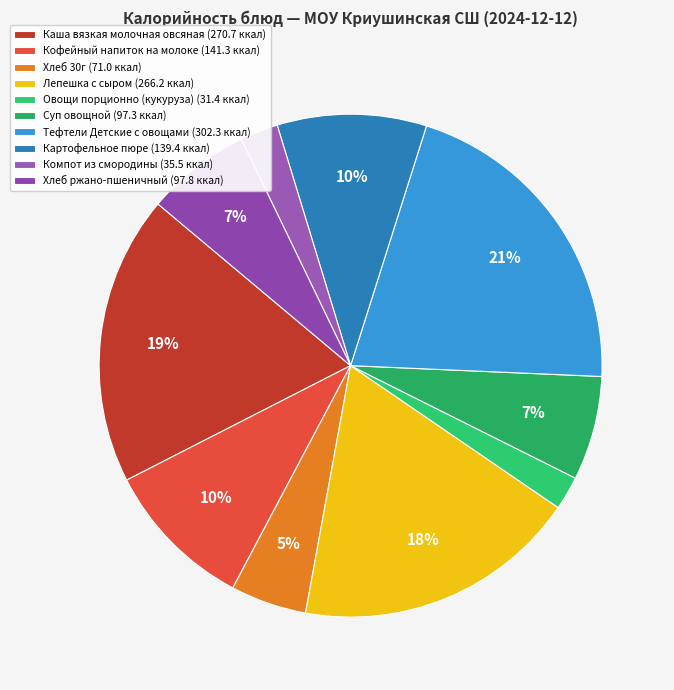

How much of the chart is everything except Картофельное пюре?

90.4%